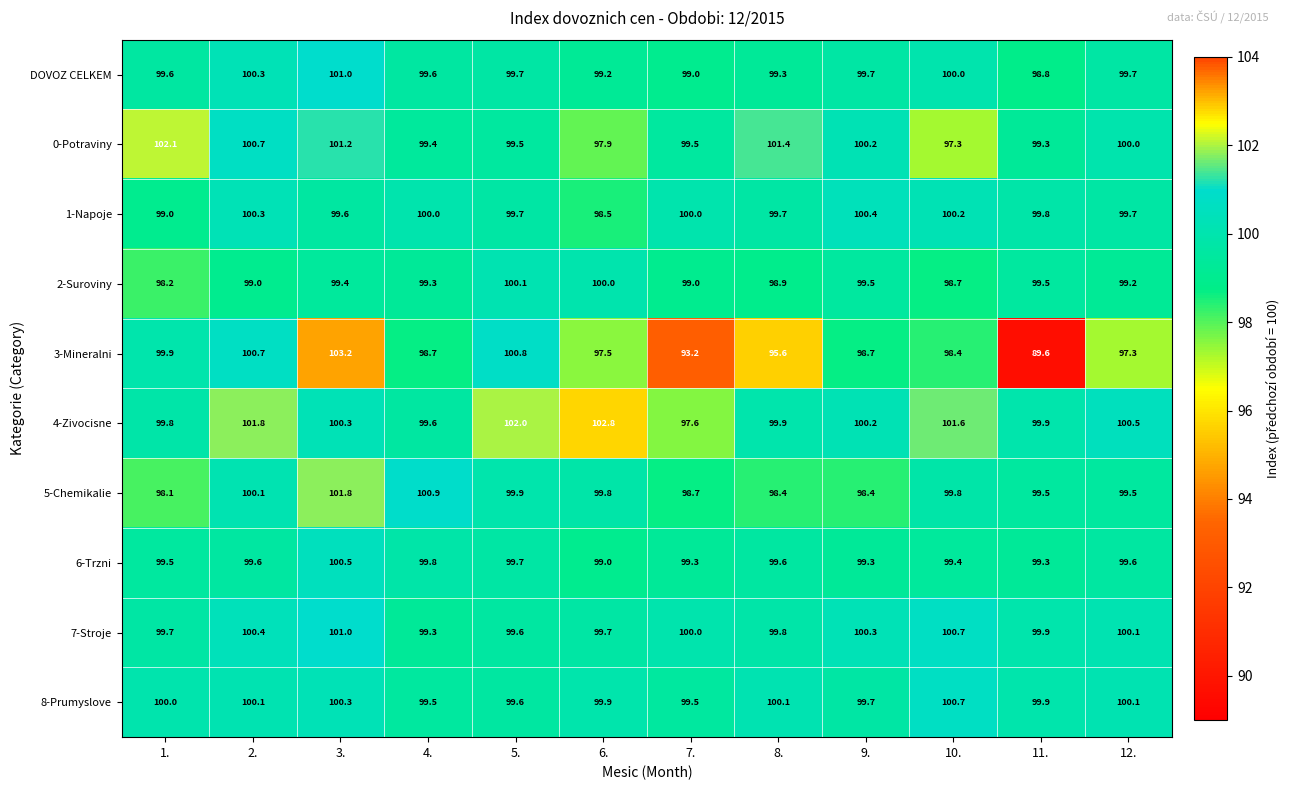

What is the total value across all series at 2.?

1003.0